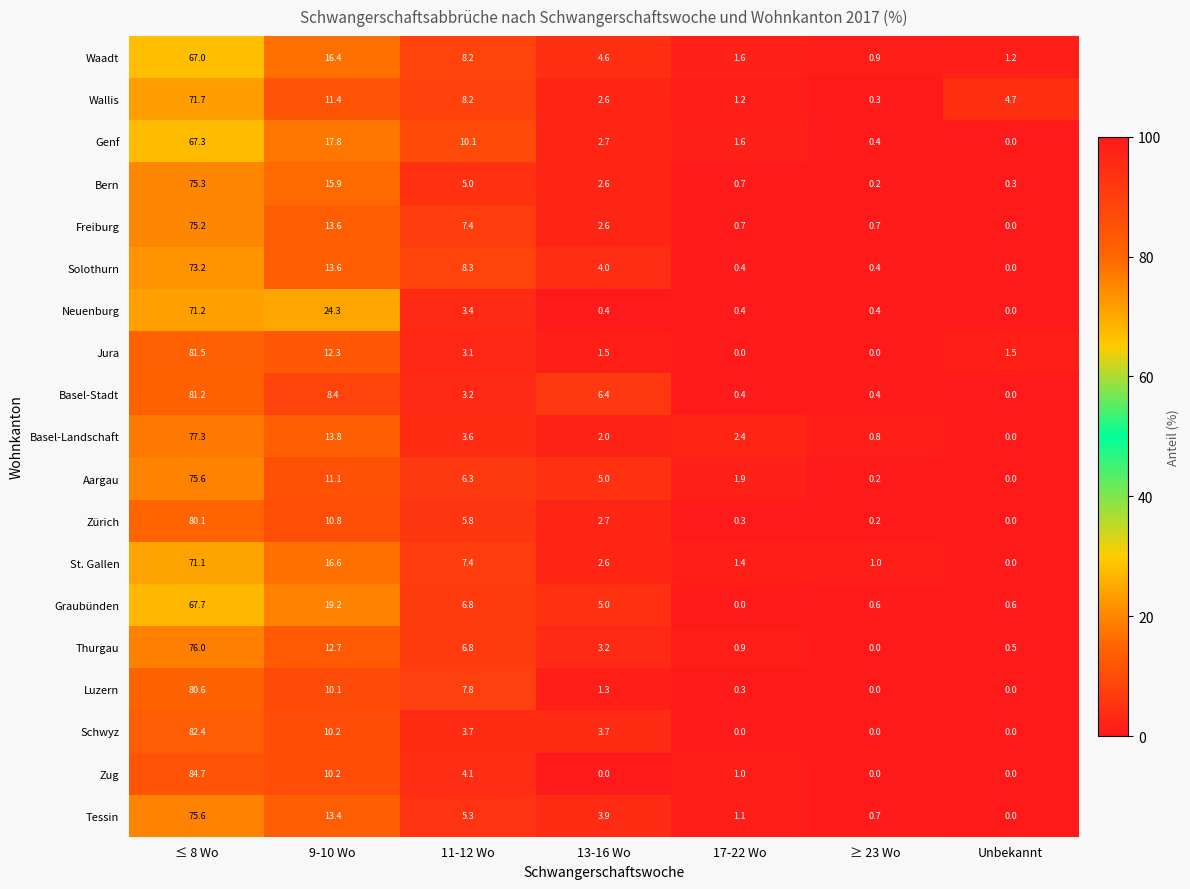

Between 9-10 Wo and 11-12 Wo, which series saw the biggest shift?

Neuenburg